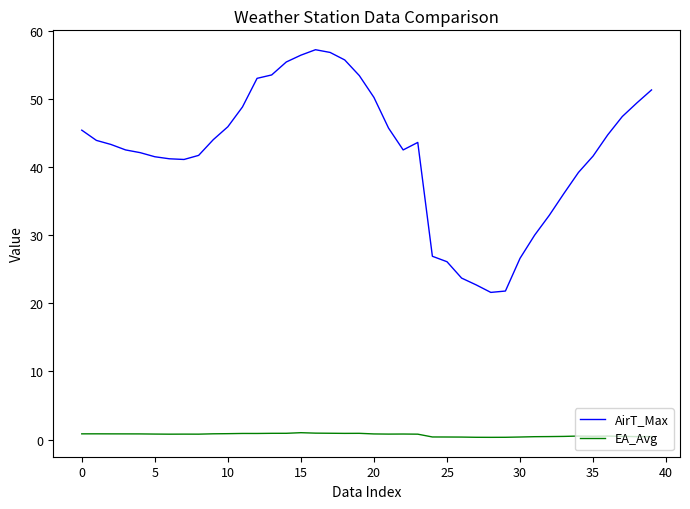

Count the number of data series in this chart.

2